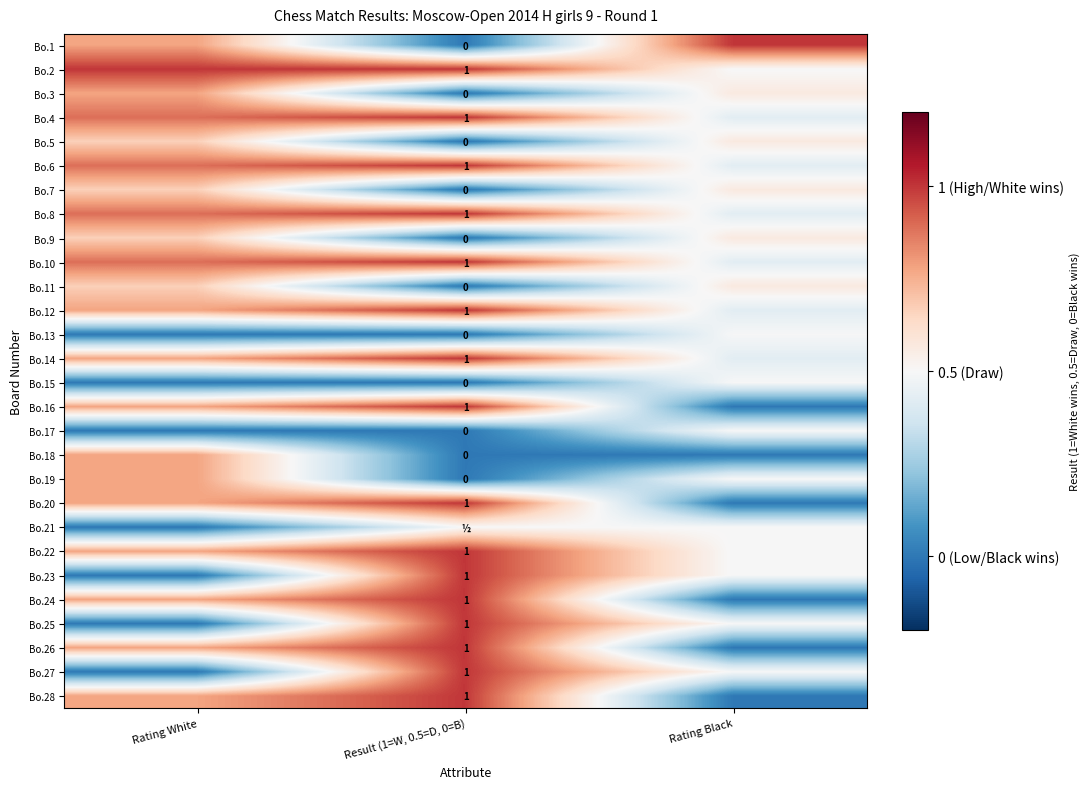

Between Rating Black and Rating White, which is larger?

Rating Black